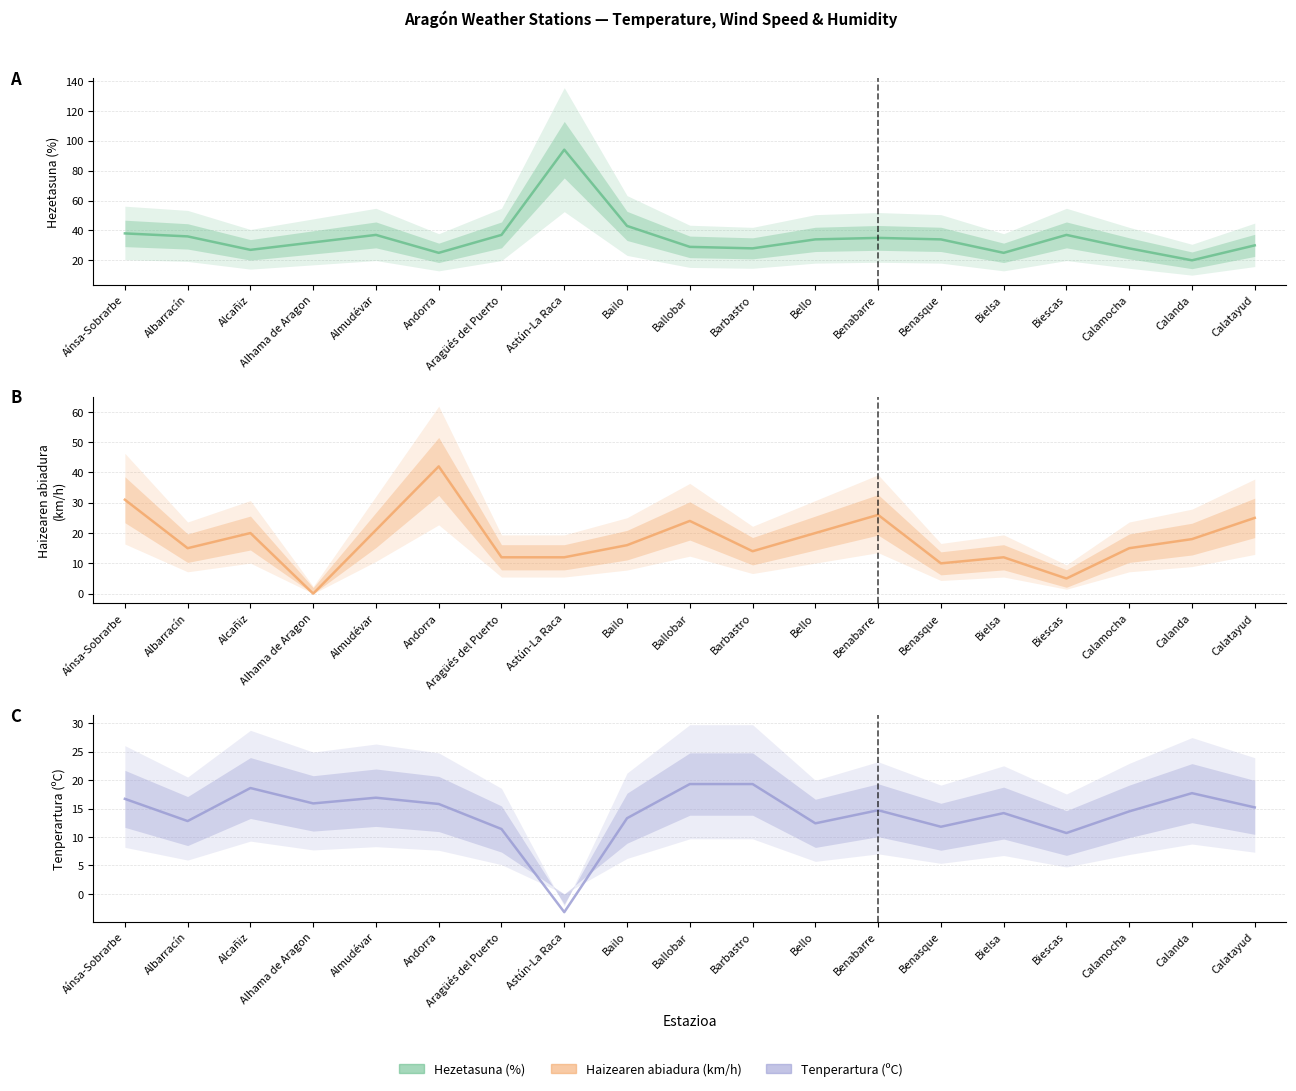

True or false: Haizearen abiadura (km/h) (central) has a value of 12.0 at Astún-La Raca.

True